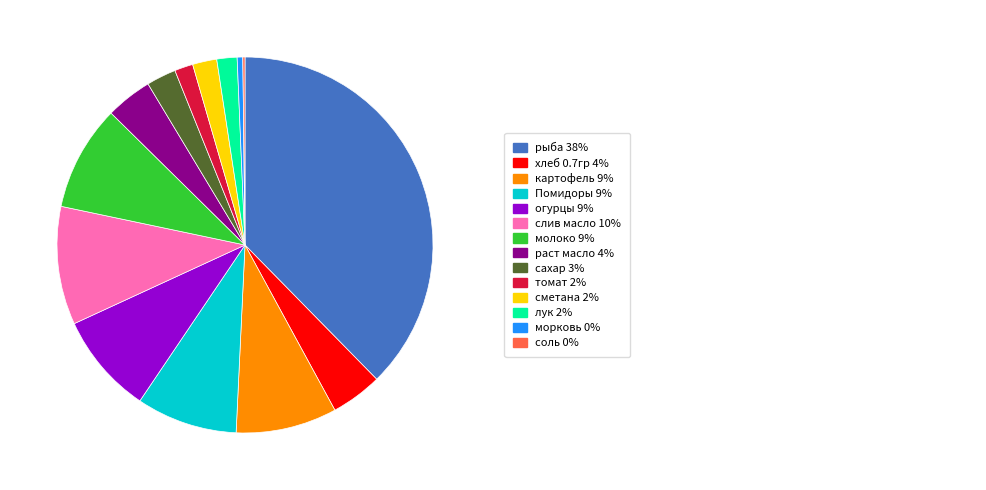

To the nearest percent, what portion does раст масло represent?

4%